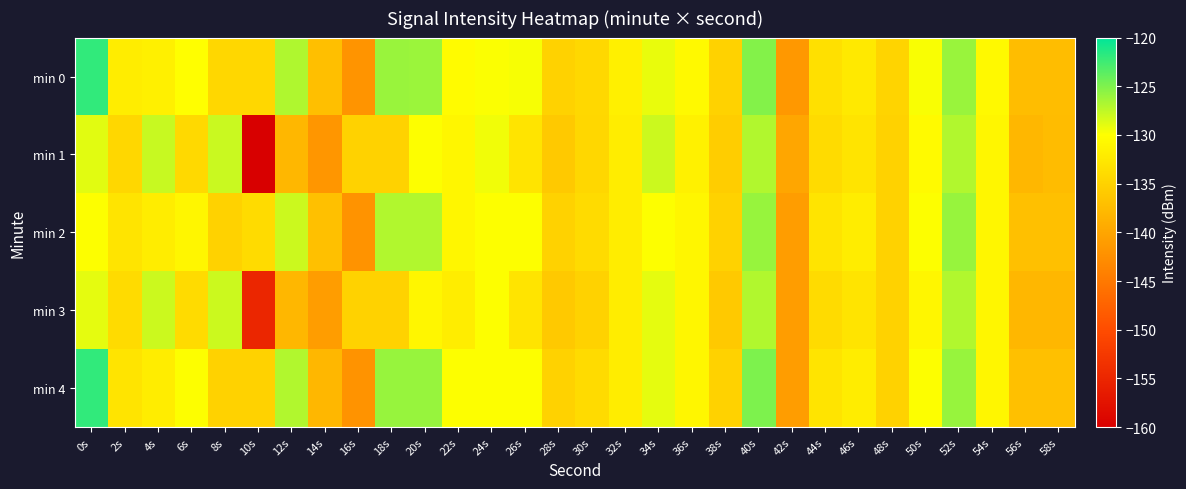

At which category does the chart reach its peak across all series?

0s